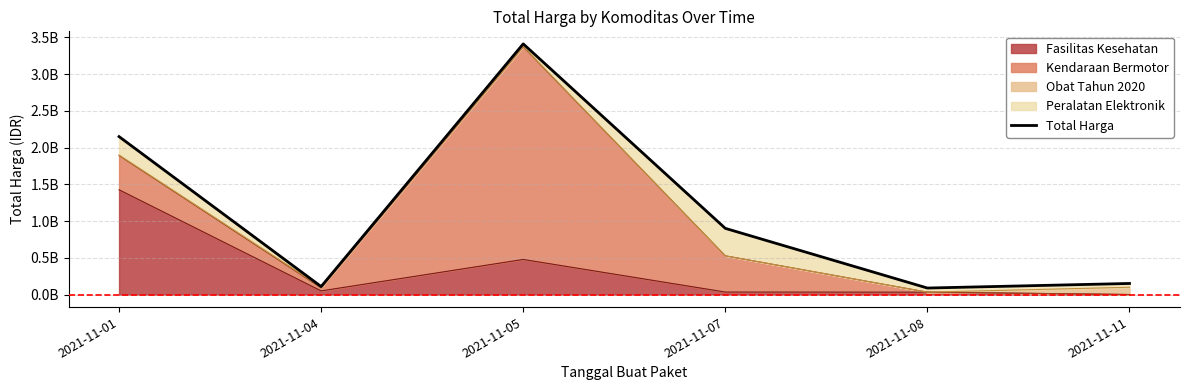

Does the chart have visible grid lines?

Yes